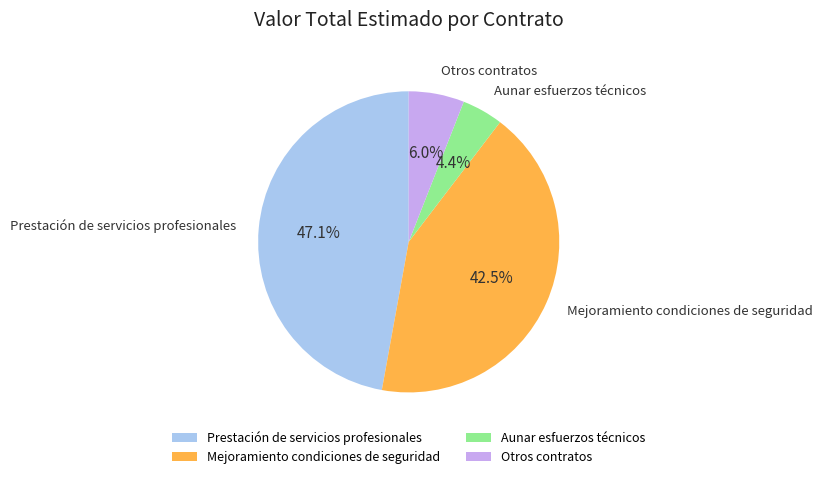

To the nearest percent, what is the difference between the largest and smallest slice percentages?

43%